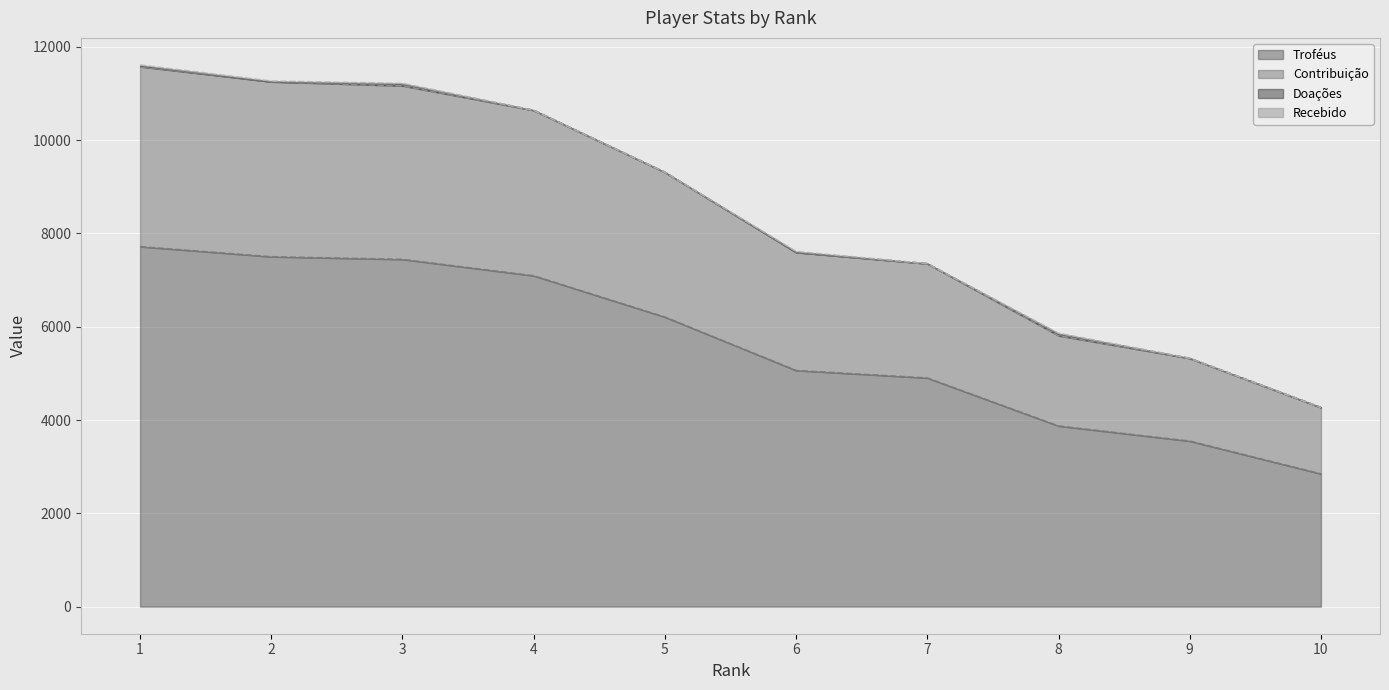

What is the lowest value of the Troféus series?

2846